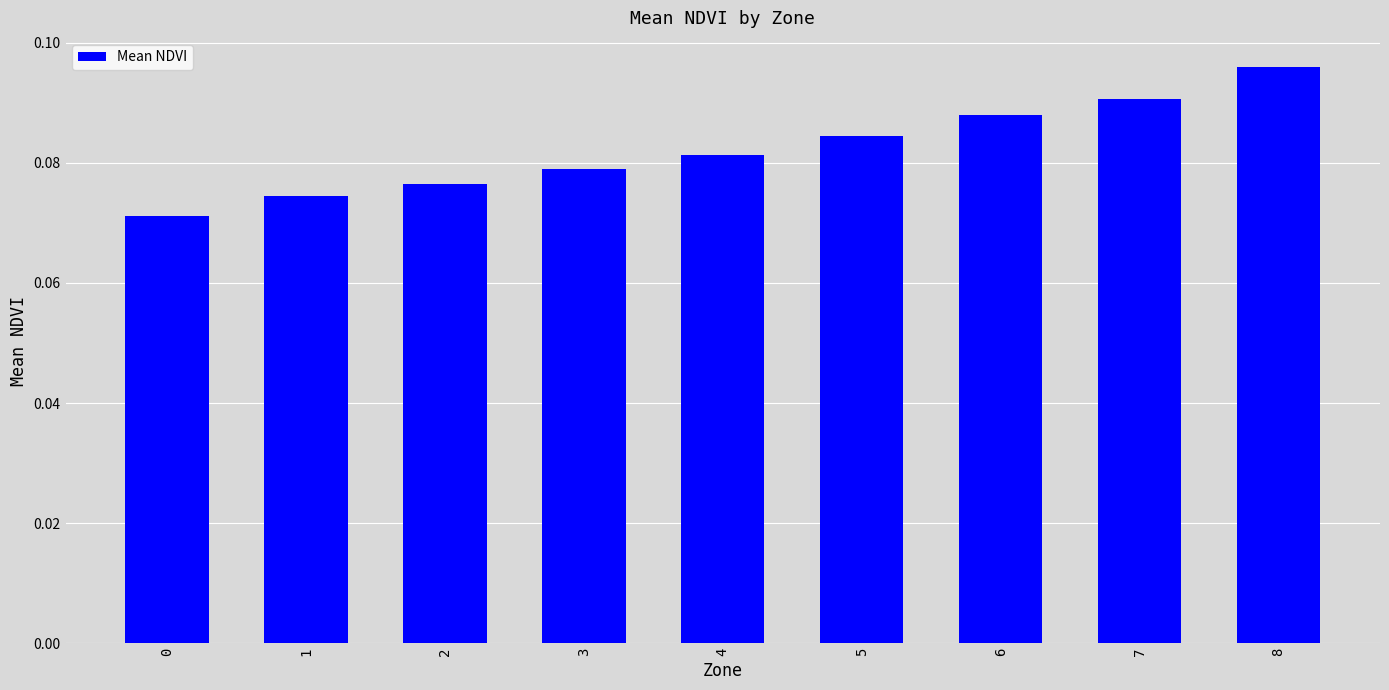

Are the bars horizontal?

No